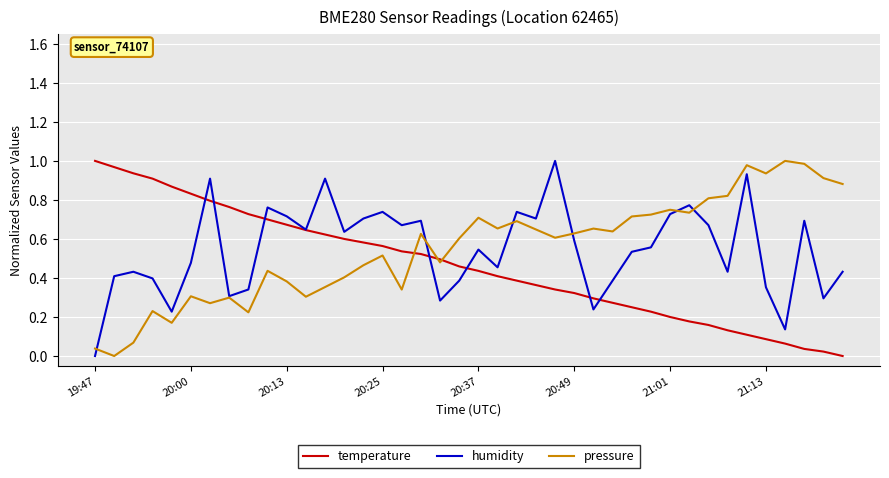

True or false: temperature has more than 0 points higher than both neighbors.

False